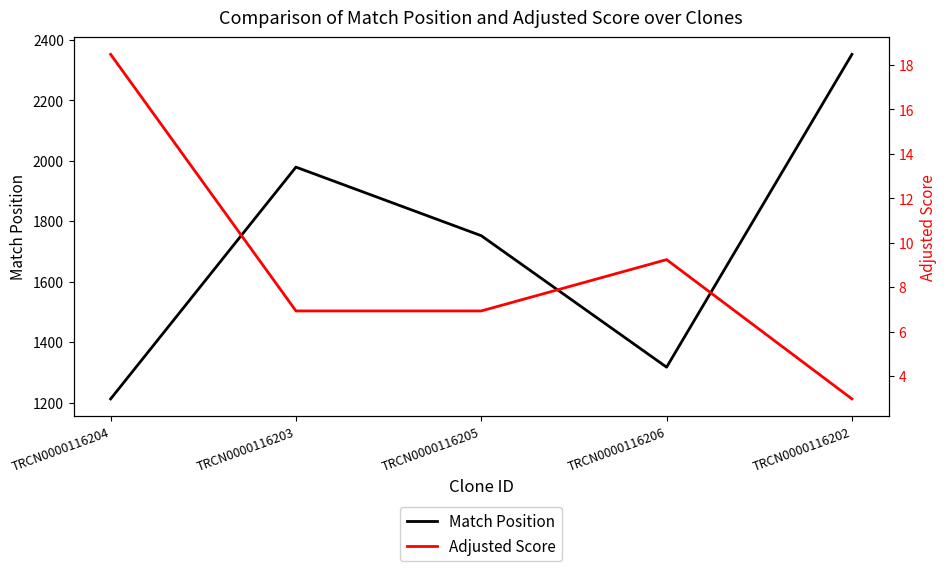

True or false: Adjusted Score and Match Position cross at least once.

False